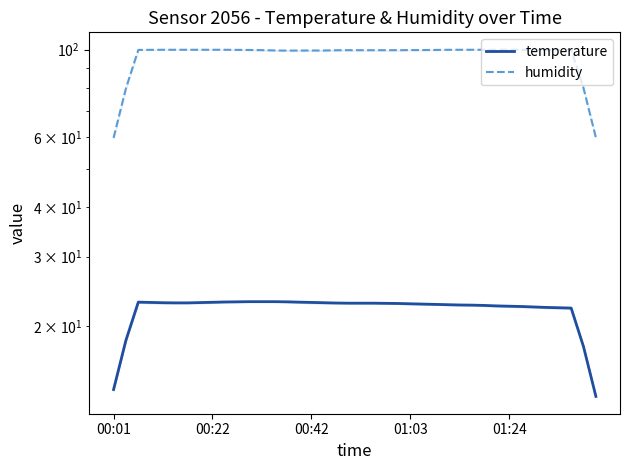

The value of temperature at 29 is 34.7. True or false?

False